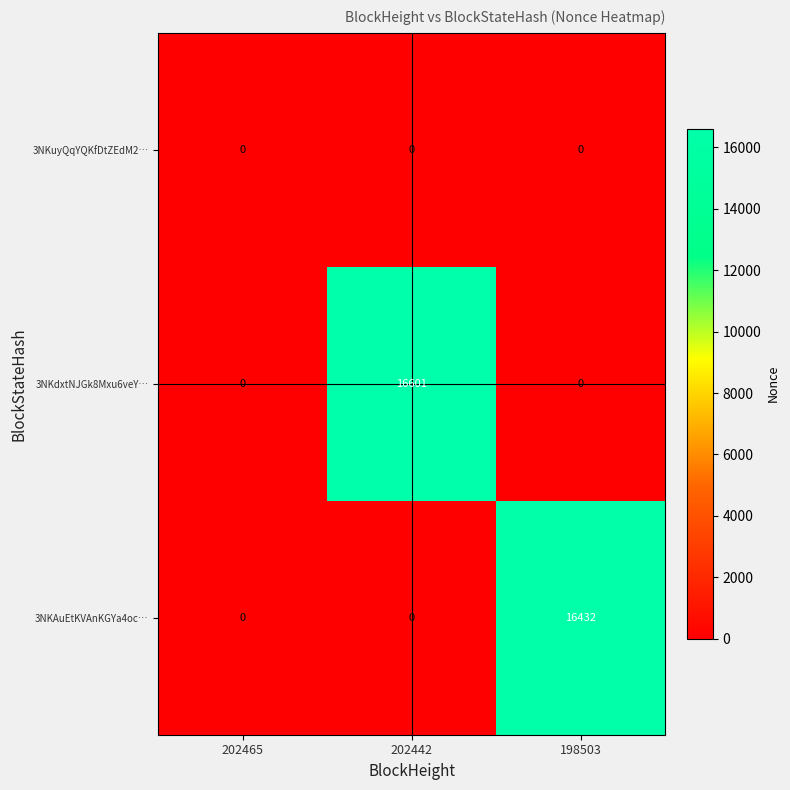

Which series changed the most between 202442 and 198503?

3NKdxtNJGk8Mxu6veY…